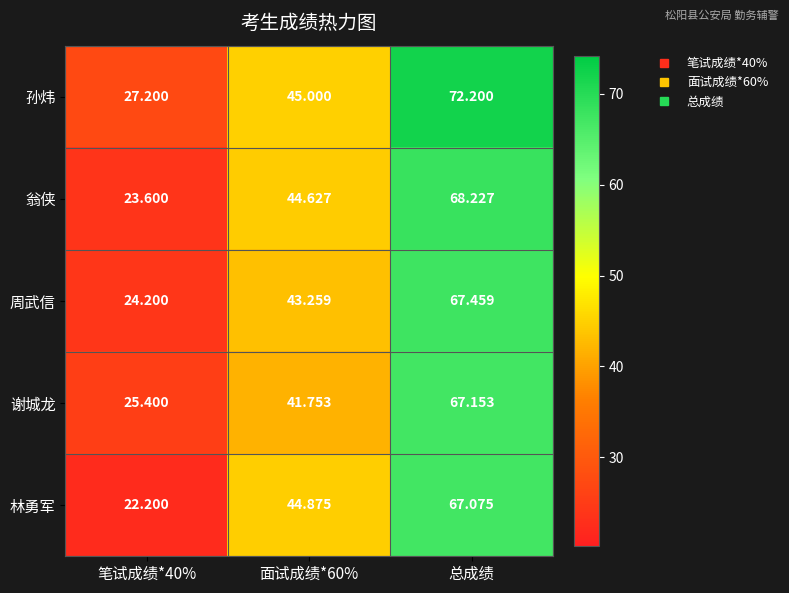

Which series has the largest range (max minus min)?

孙炜